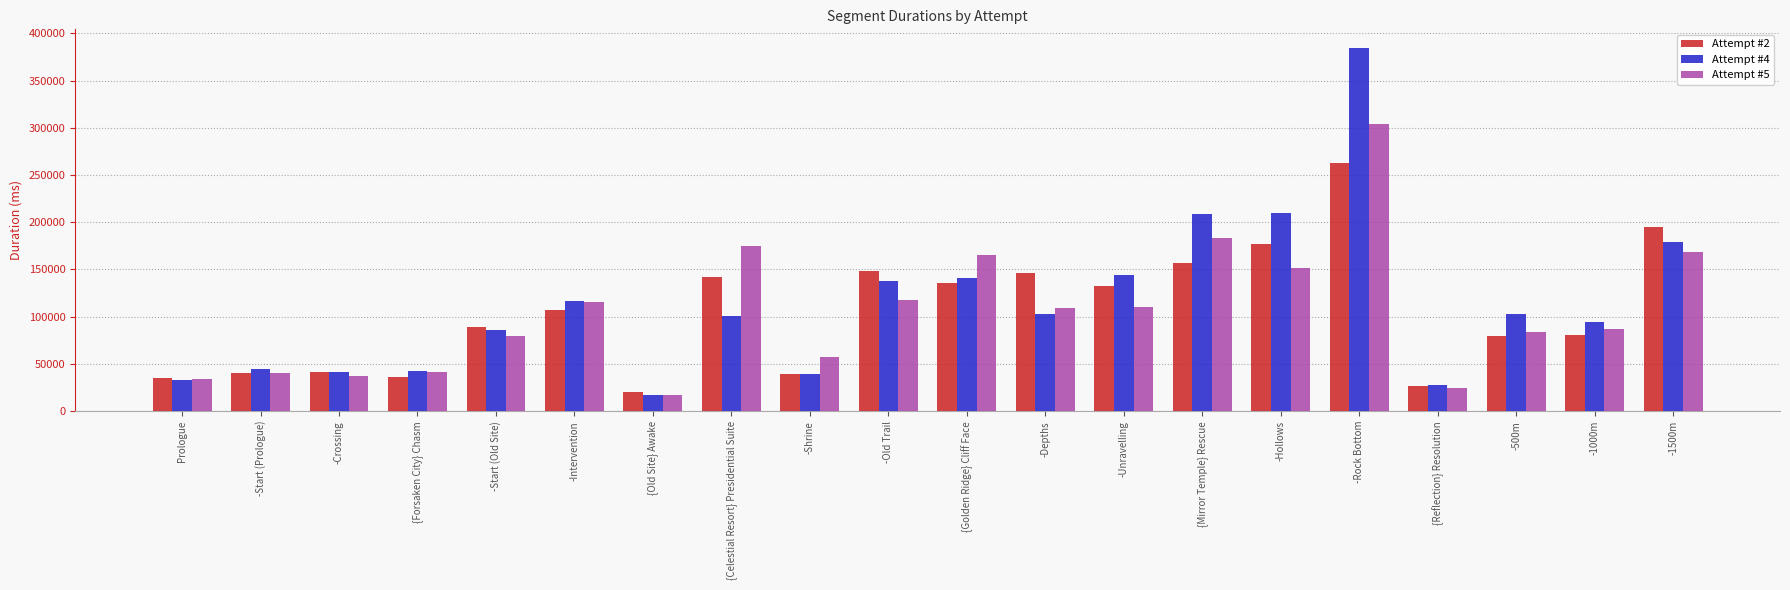

List the series in order of their peak value, lowest first.

Attempt #2, Attempt #5, Attempt #4